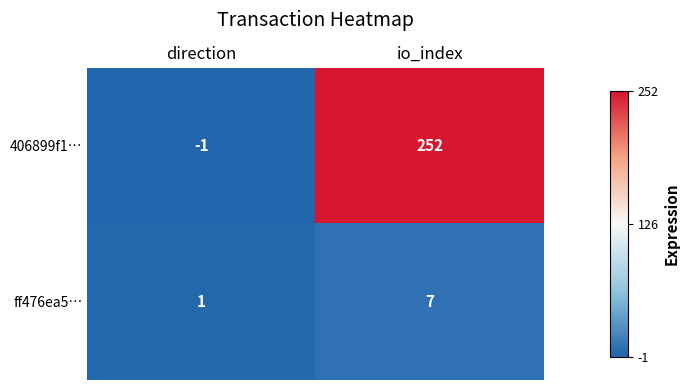

Reading right to left, transcribe all the data shown in this chart.

406899f1…: 252	-1
ff476ea5…: 7	1